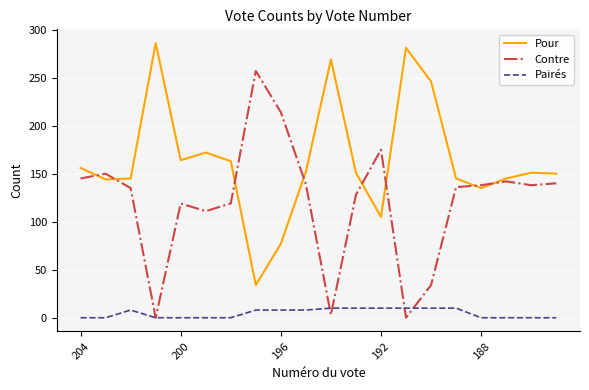

Rank the series by their maximum value, from lowest to highest.

Pairés, Contre, Pour